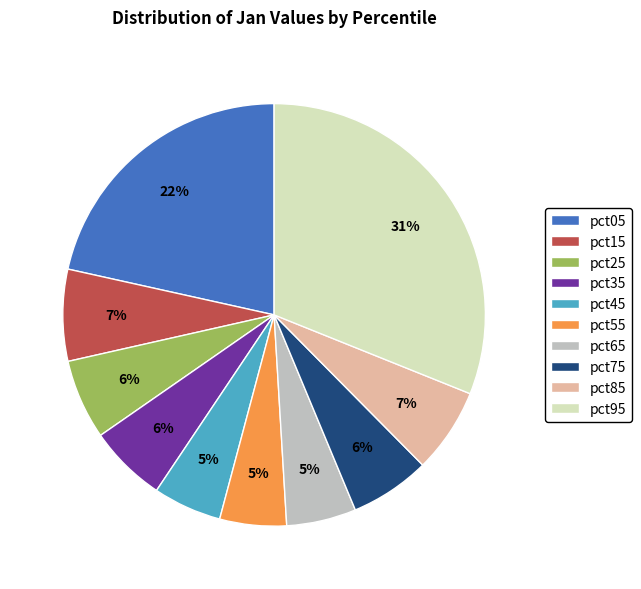

Do pct85 and pct45 together represent more than half of the pie?

No